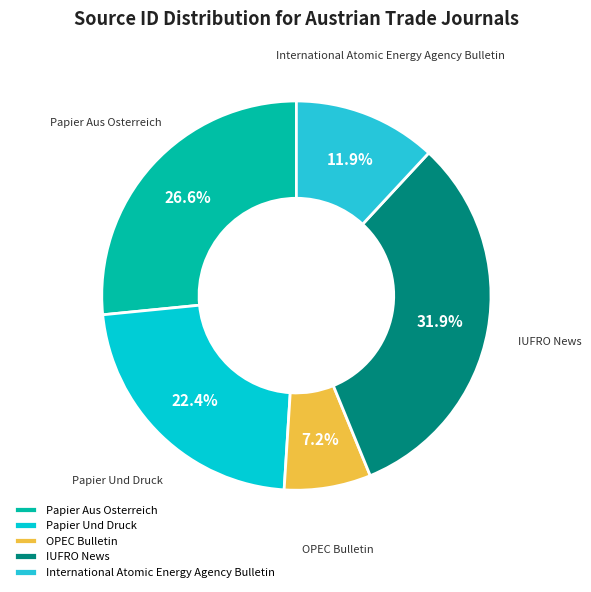

To the nearest percent, what is the combined percentage of International Atomic Energy Agency Bulletin and Papier Aus Osterreich?

38%